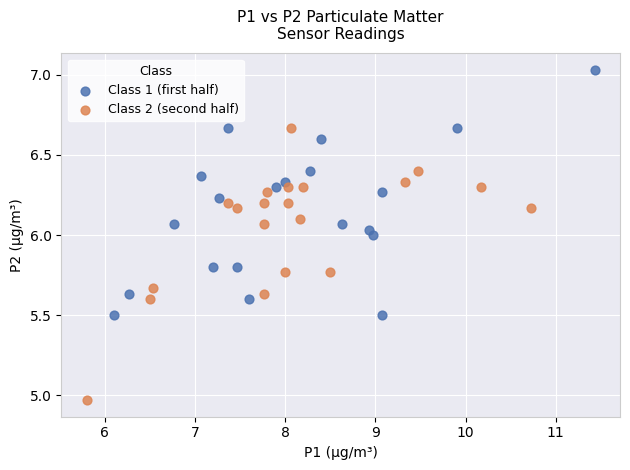

Which series reaches the minimum Y coordinate?

Class 2 (second half)